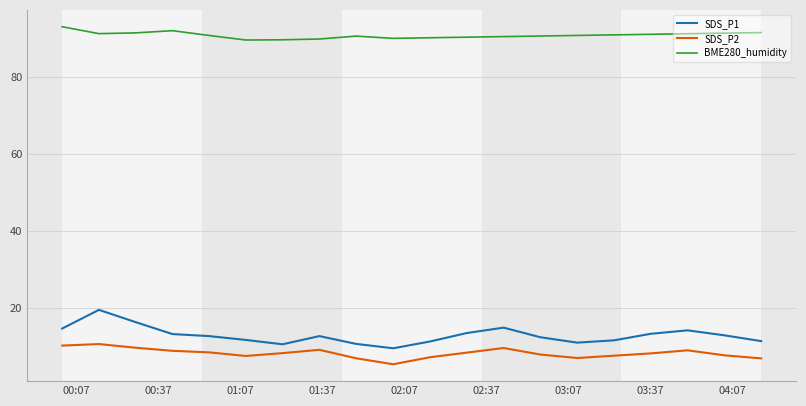

How many series are shown in this chart?

3